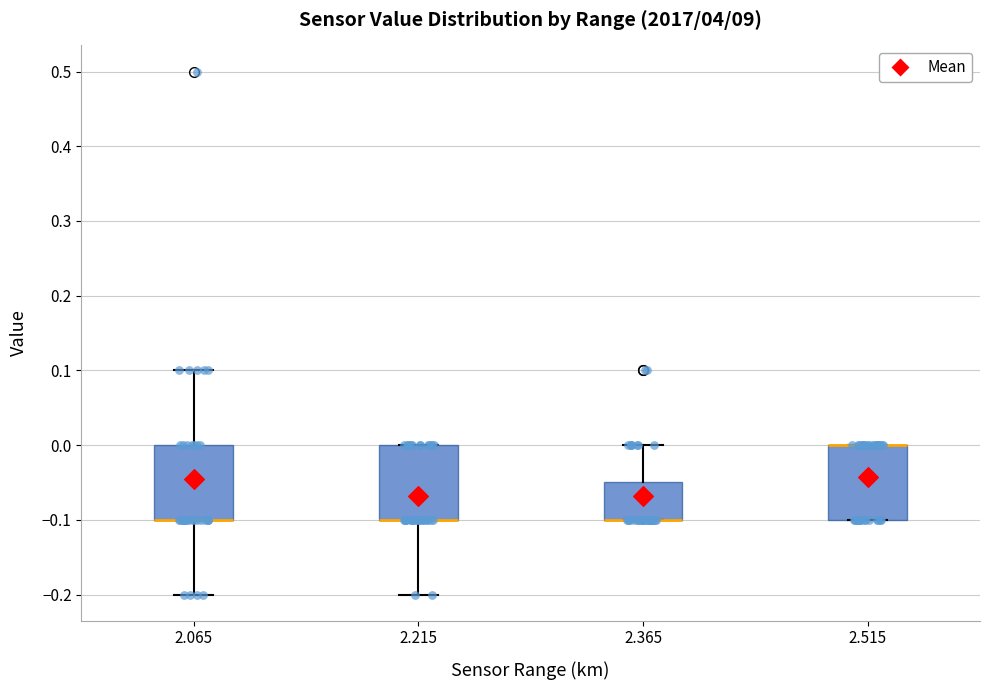

Reading left to right, transcribe this box plot: for each box, give where its median line is, the range the box spans, and where its two whiskers end, as read against the y-axis. The values are not printed on the chart, so give them approximately, as read against the axis.

2.065: median -0.10 (drawn on the box's lower edge), box -0.10 to 0.00, whiskers -0.20 to 0.10
2.215: median -0.10 (drawn on the box's lower edge), box -0.10 to 0.00, whiskers -0.20 to 0.00
2.365: median -0.10 (drawn on the box's lower edge), box -0.10 to -0.05, whiskers -0.10 to 0.00
2.515: median 0.00 (drawn on the box's upper edge), box -0.10 to 0.00, whiskers -0.10 to 0.00